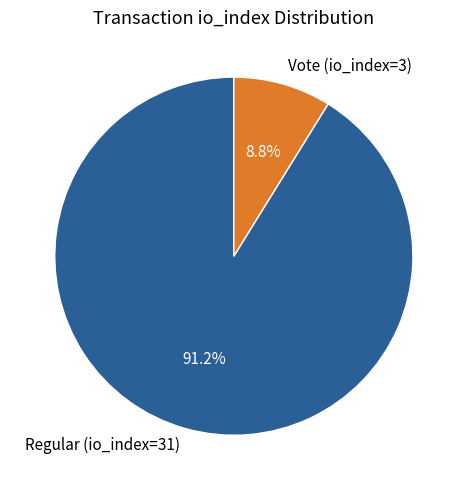

Which category accounts for the majority?

Regular (io_index=31)